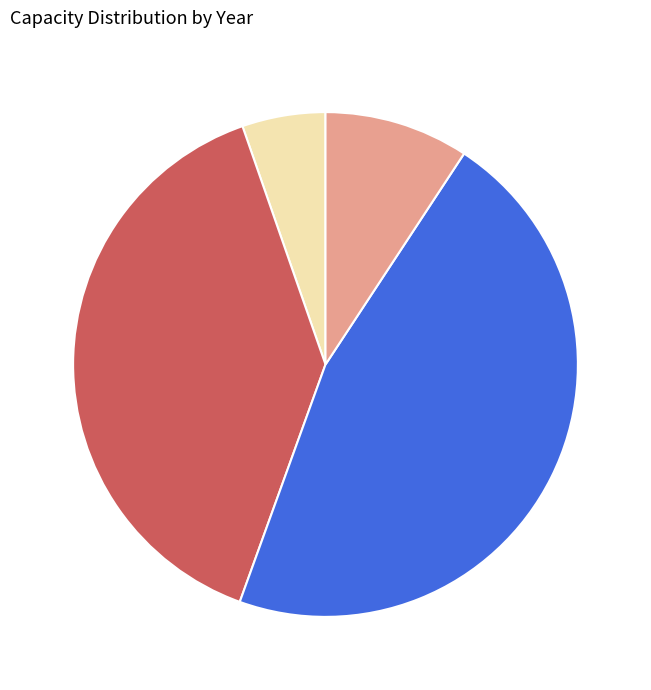

Is there any slice that represents more than half of the pie?

No